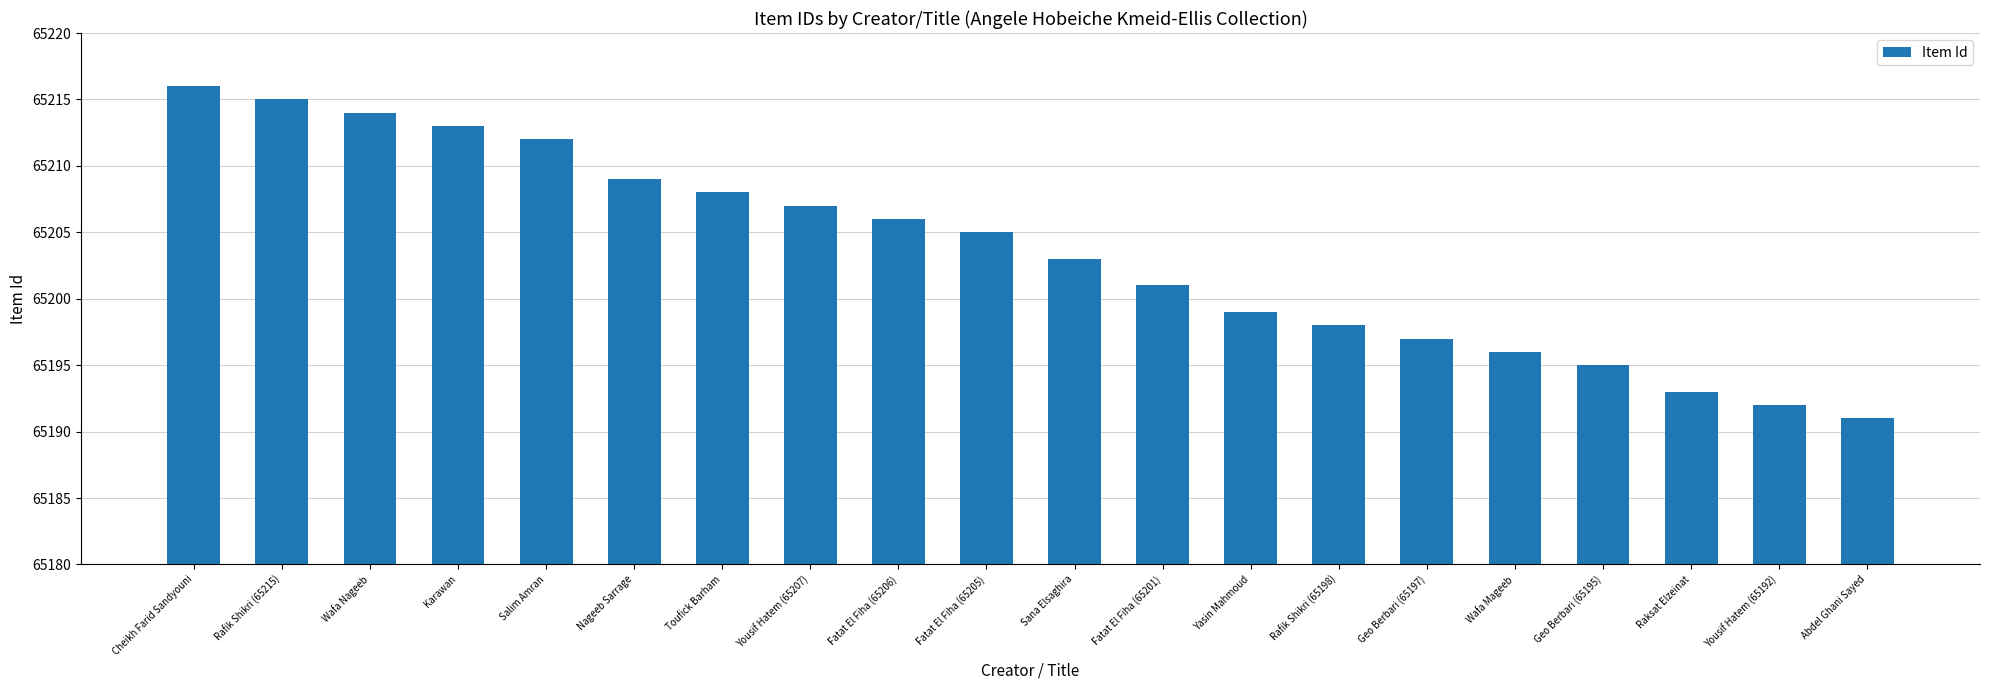

Which category has the lowest value across all series?

Abdel Ghani Sayed